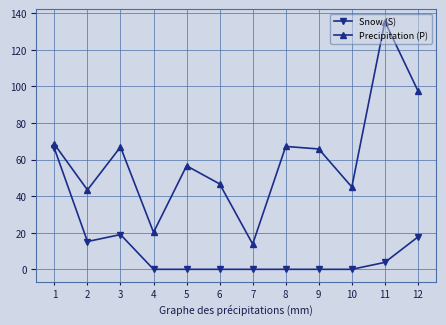

List the series in order of their overall mean, lowest first.

Snow (S), Precipitation (P)